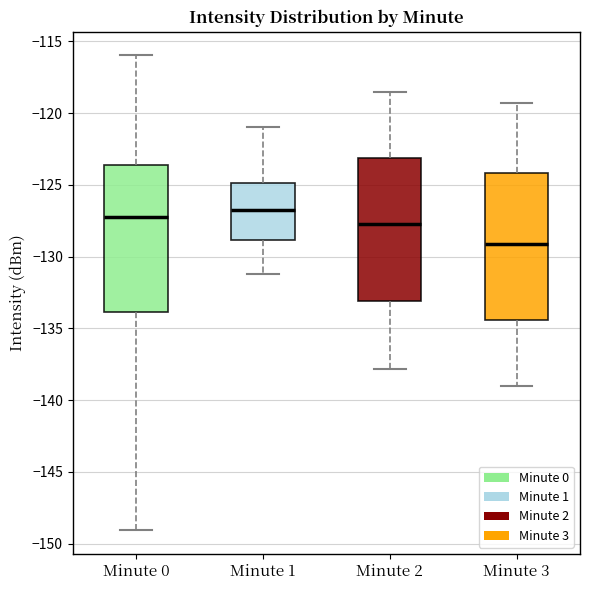

Reading left to right, transcribe this box plot: for each box, give where its median line is, the range the box spans, and where its two whiskers end, as read against the y-axis. The values are not printed on the chart, so give them approximately, as read against the axis.

Minute 0: median -127.0, box -134.0 to -123.5, whiskers -149.0 to -116.0
Minute 1: median -126.5, box -129.0 to -125.0, whiskers -131.0 to -121.0
Minute 2: median -127.5, box -133.0 to -123.0, whiskers -138.0 to -118.5
Minute 3: median -129.0, box -134.5 to -124.0, whiskers -139.0 to -119.5